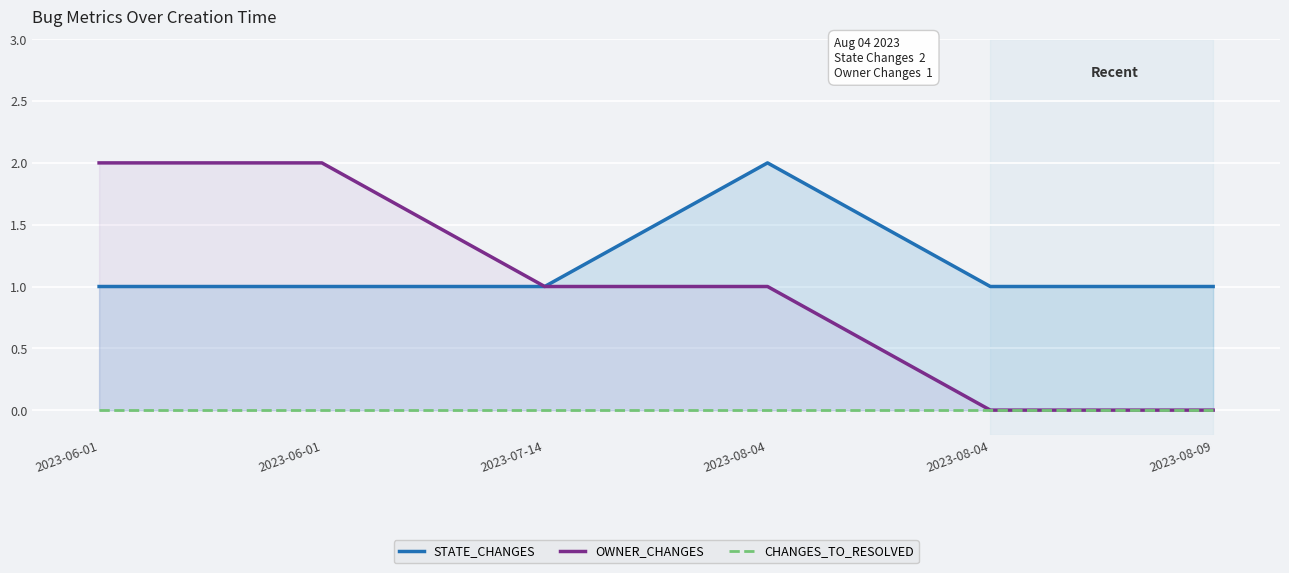

How many lines are shown in the chart?

3